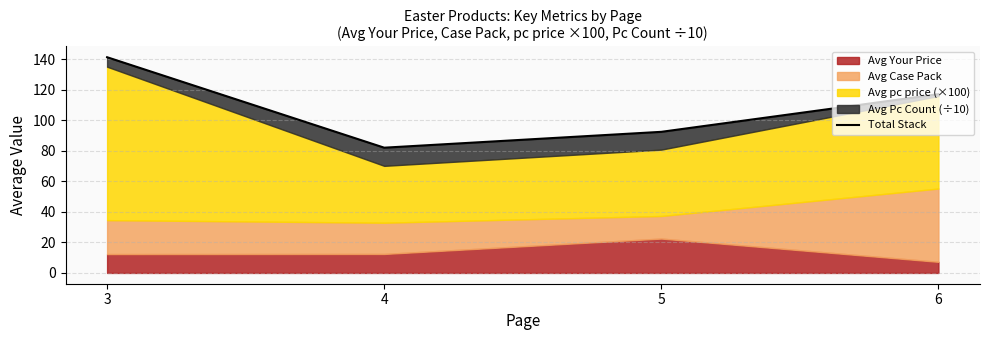

How many interior local valleys (lower than both neighbors) does the data have?

1